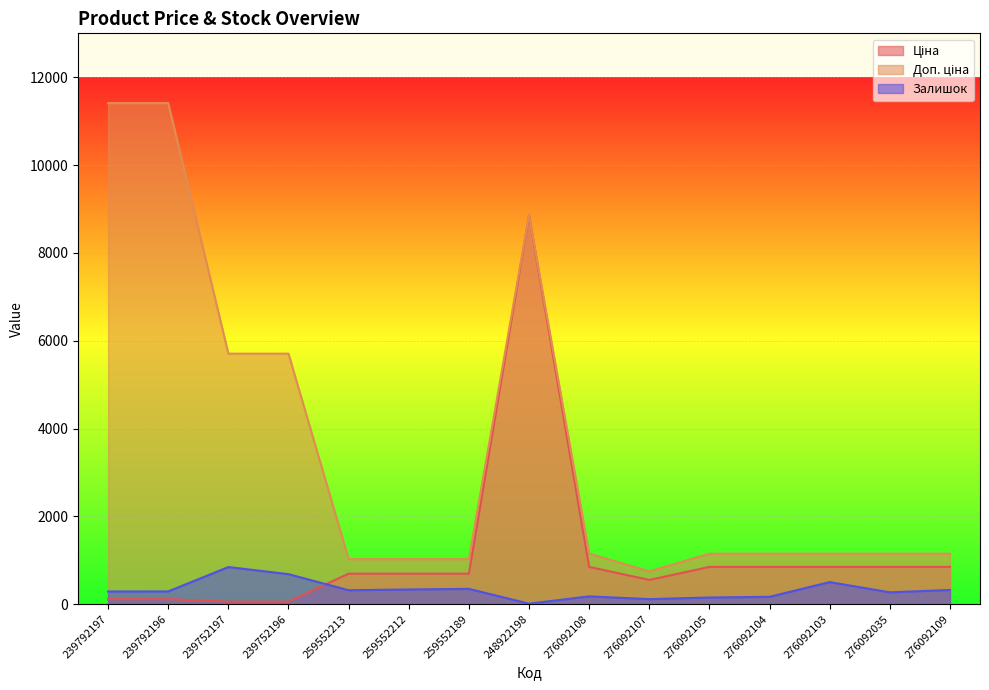

At how many categories does at least one series exceed 10549?

2